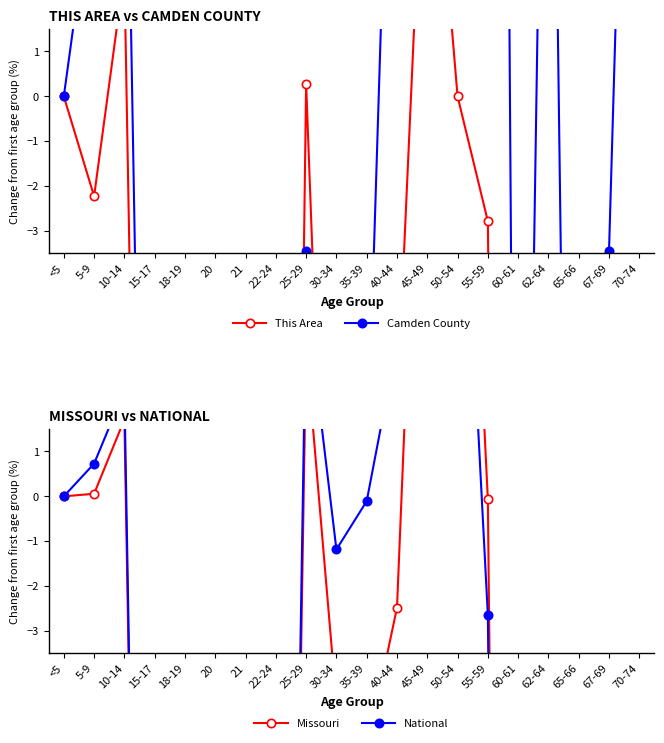

How many data points in Missouri are less than -5?

11